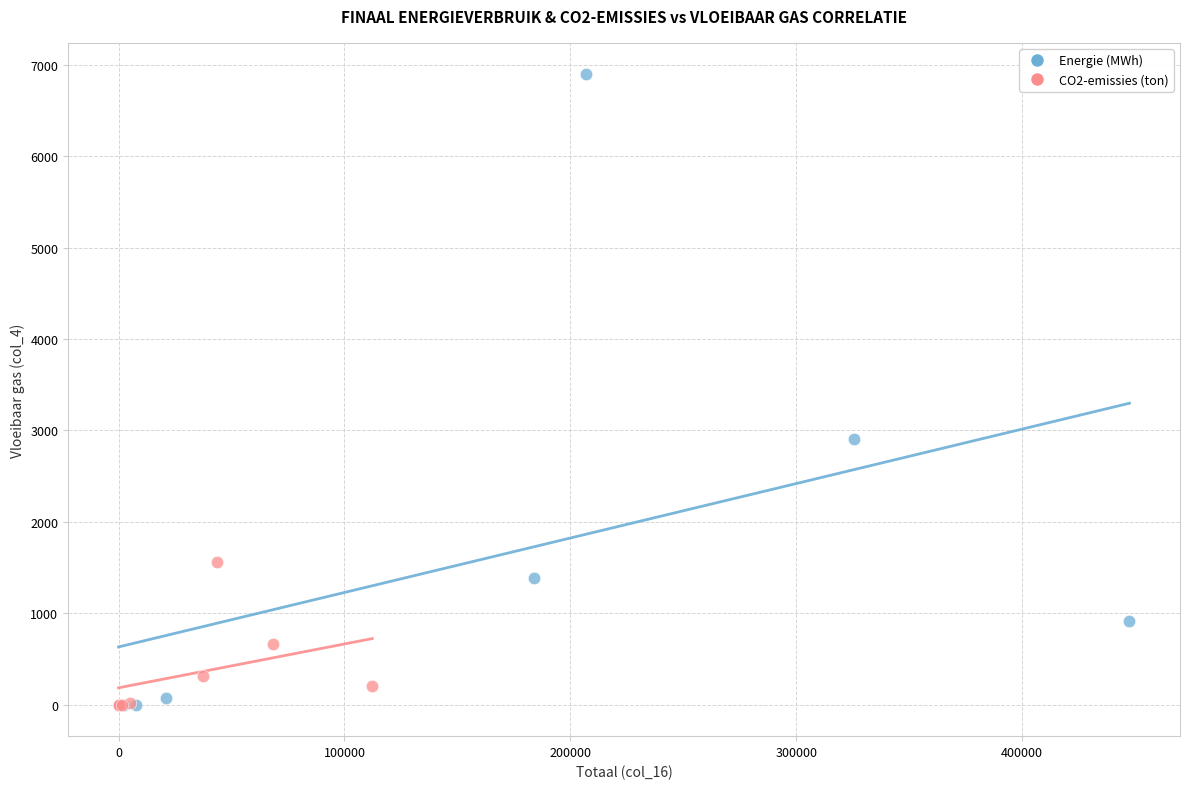

Which series has the largest Y range (max minus min)?

Energie (MWh)